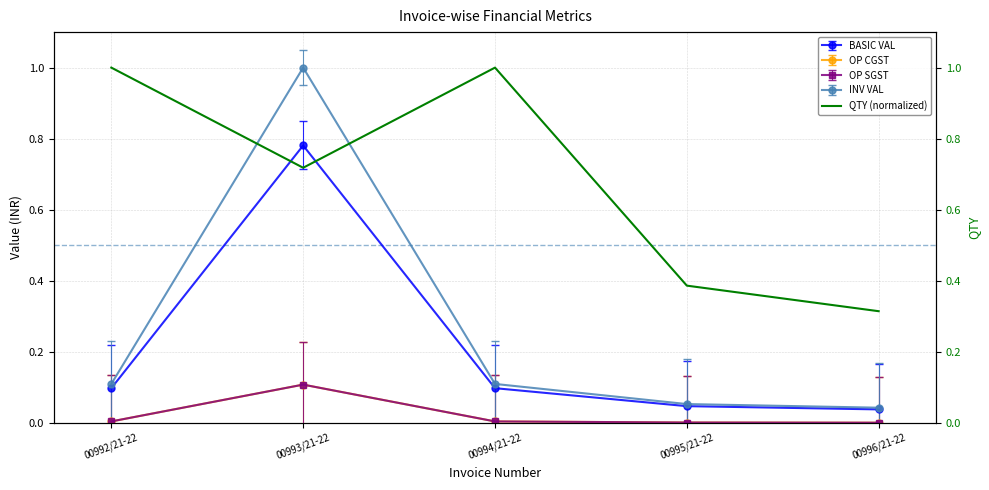

Where is the first local maximum?

00994/21-22